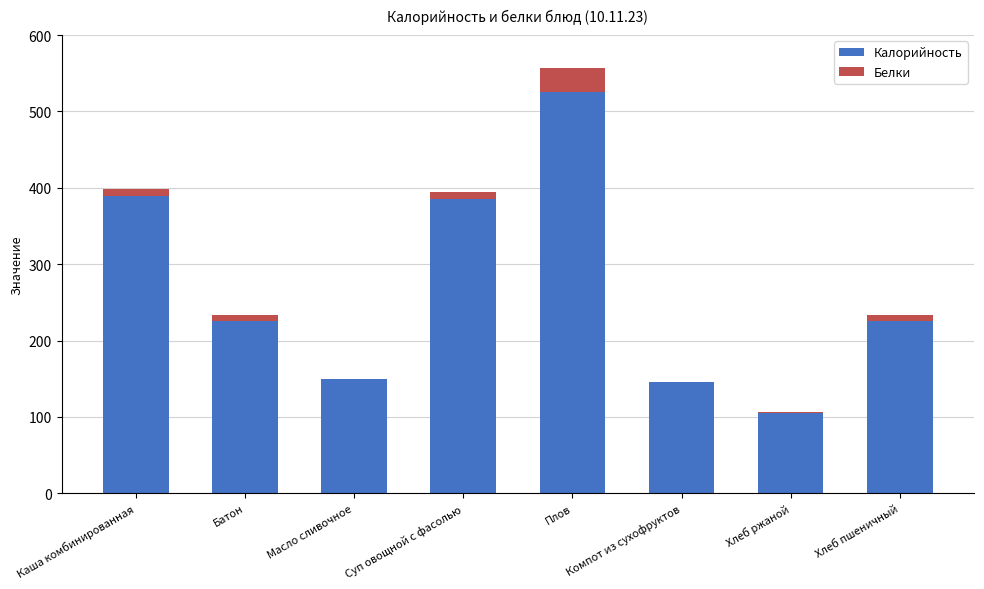

At which category is the sum across all series the highest?

Плов